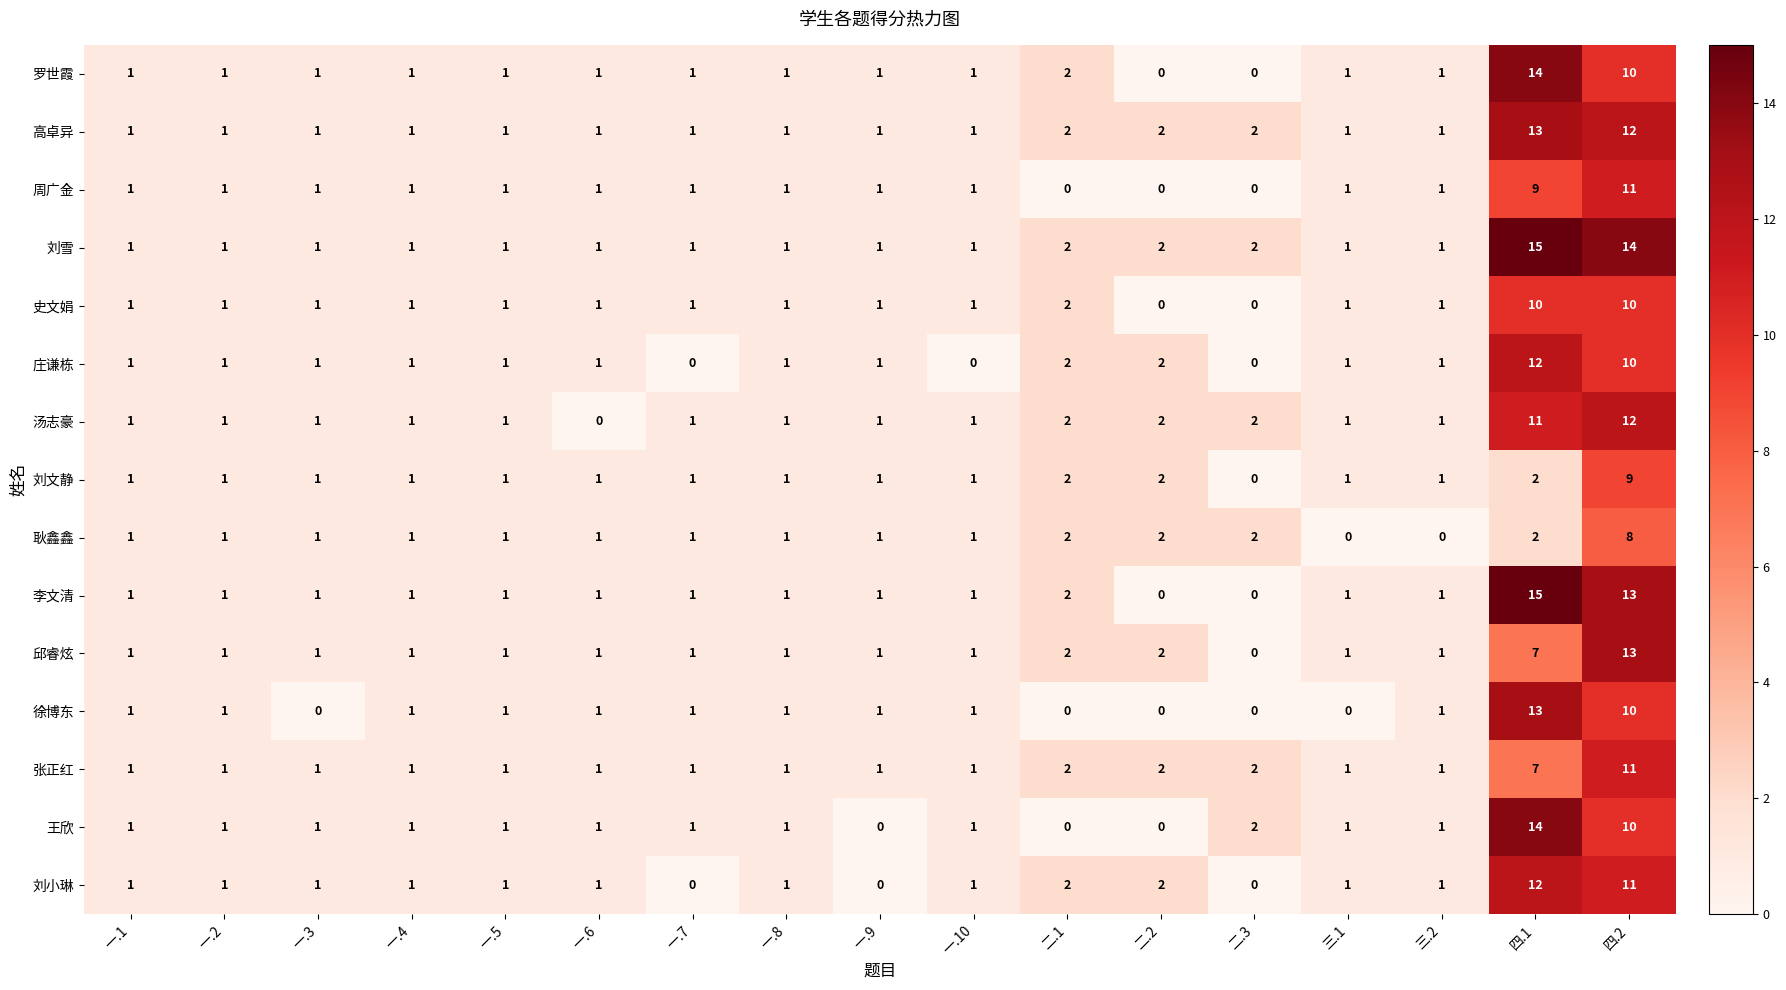

What is the highest value of the 耿鑫鑫 series?

8